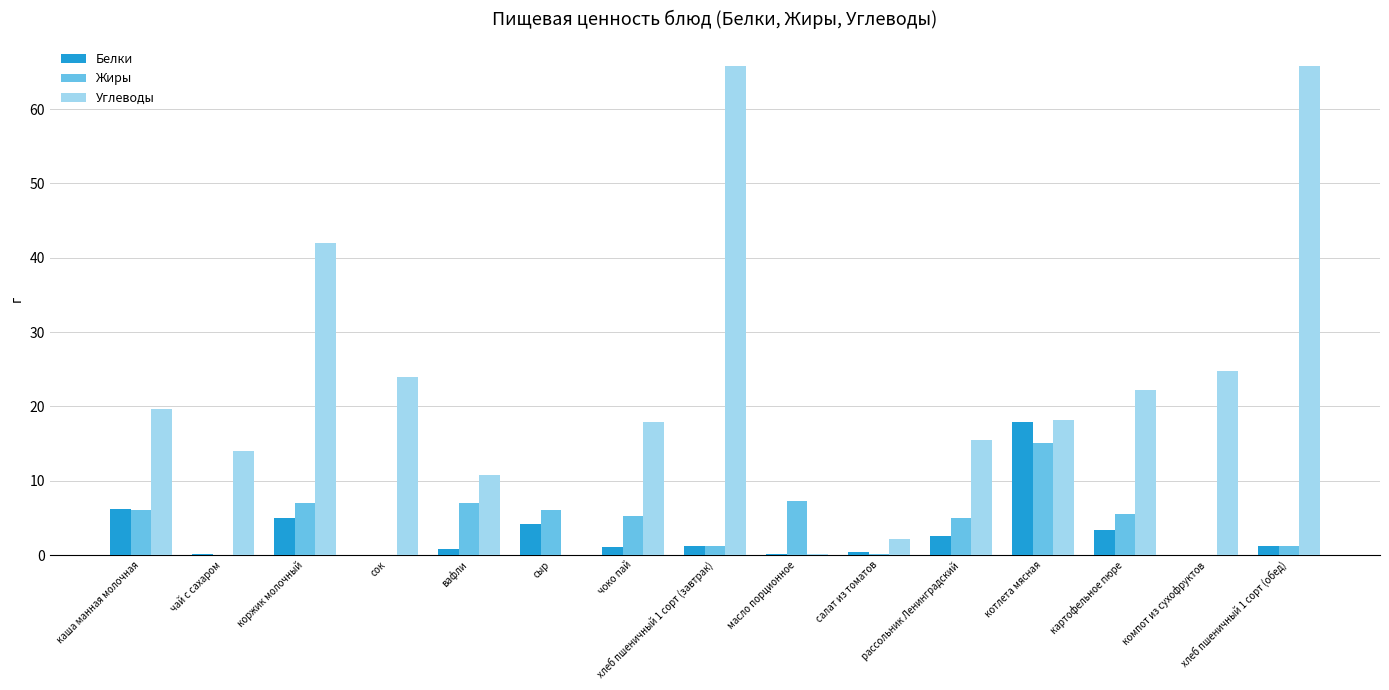

Count the number of data series in this chart.

3